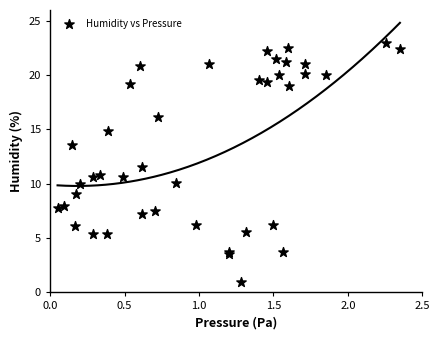

What Y value in the scatter plot is closest to 12?

11.6